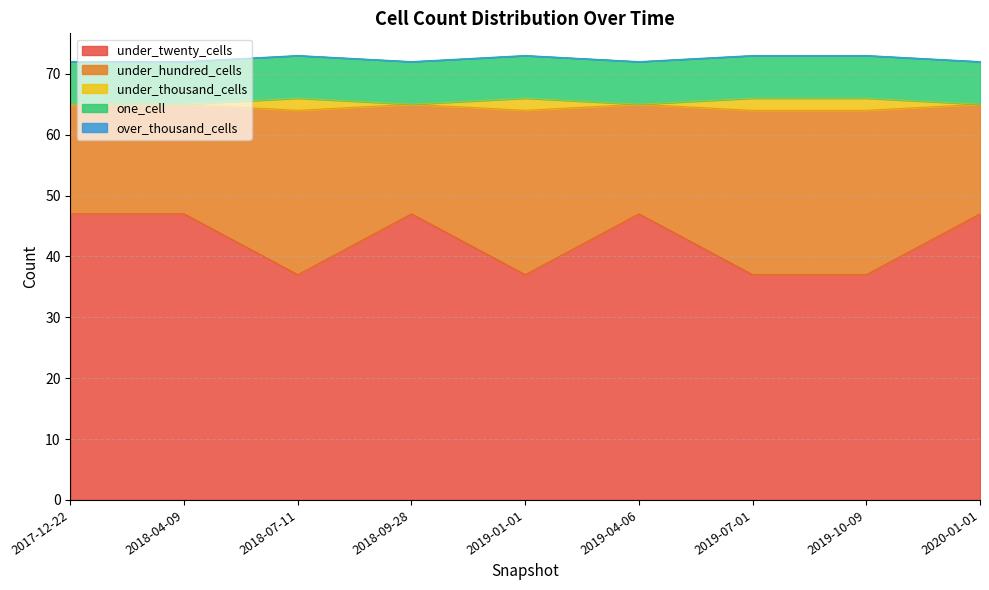

Which series has the widest spread of values?

under_twenty_cells